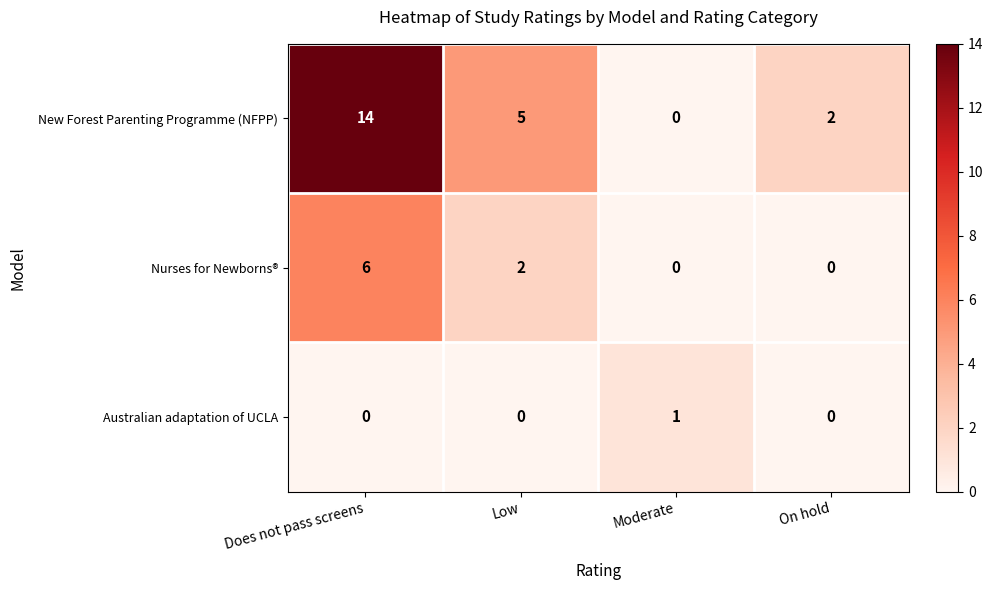

What is the difference between the maximum and minimum values in the New Forest Parenting Programme (NFPP) series?

14